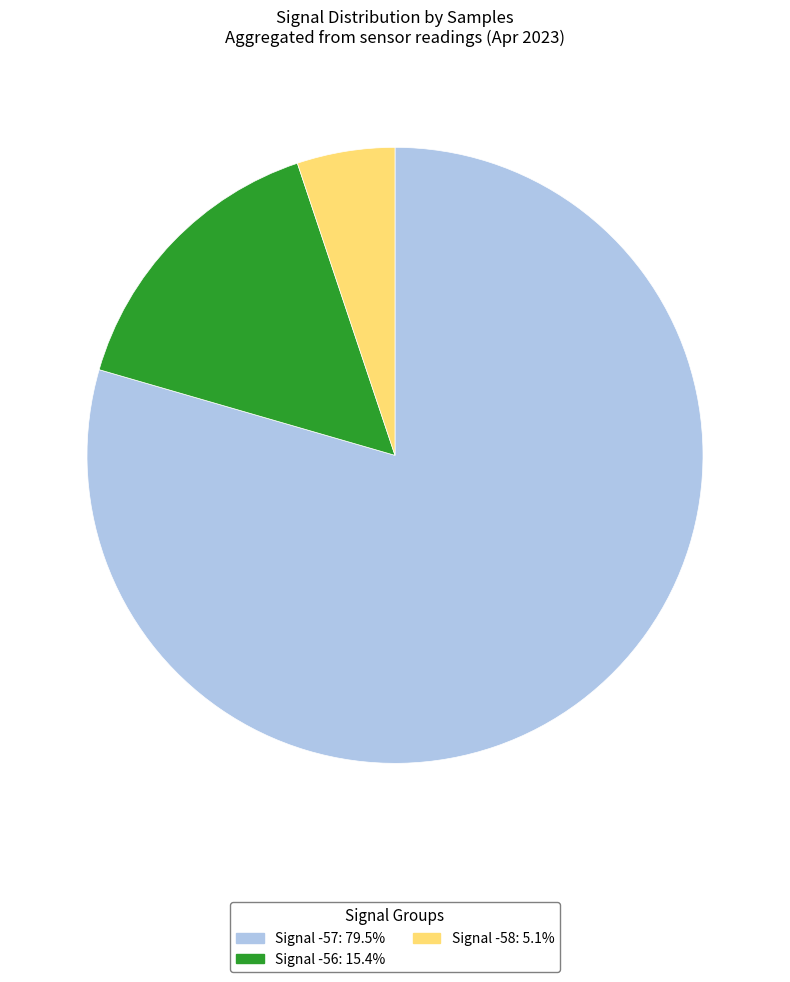

Is there a majority slice in this chart?

Yes